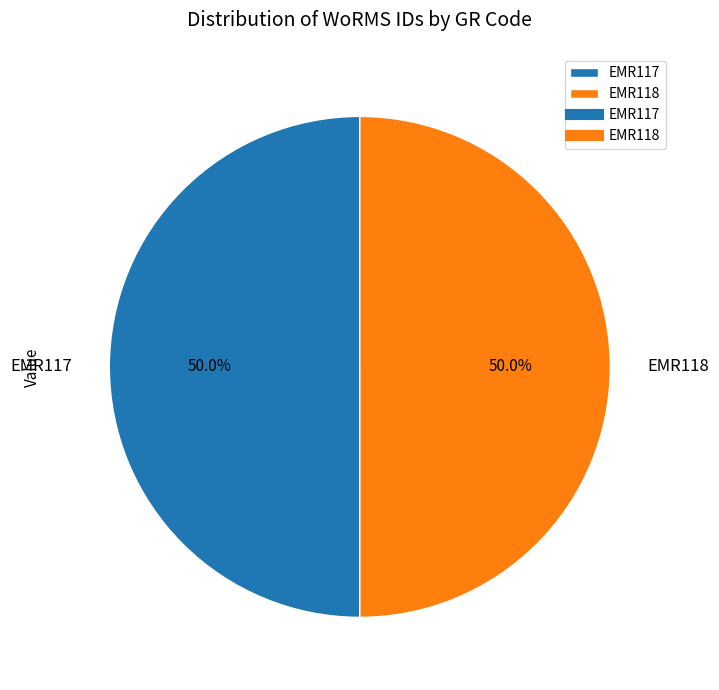

Approximately how many times larger is the value at EMR117 compared to EMR118?

1.0